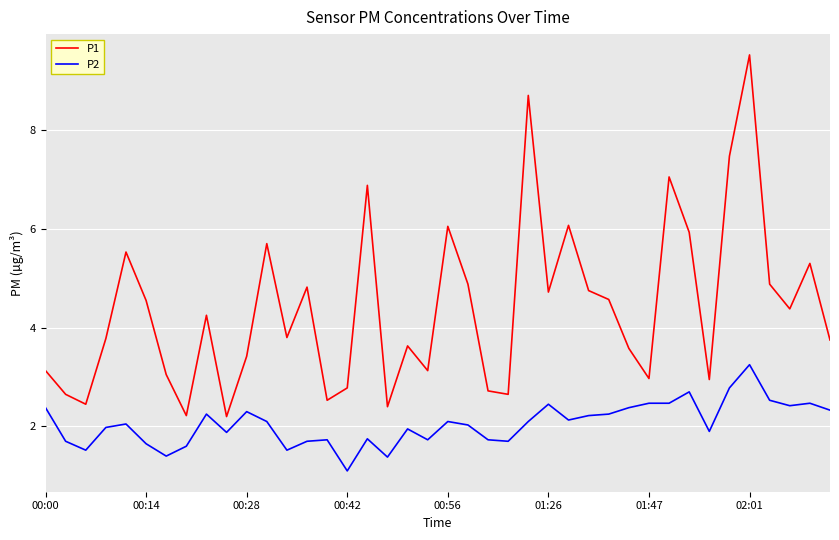

What is the smallest value displayed?

1.1